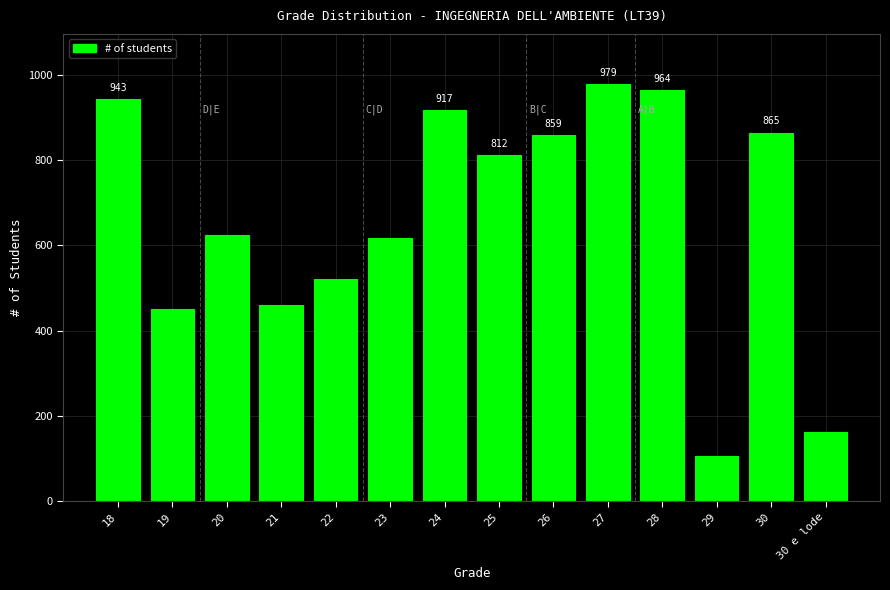

Reading left to right, transcribe all the data shown in this chart.

18=943	19=451	20=624	21=459	22=521	23=617	24=917	25=812	26=859	27=979	28=964	29=105	30=865	30 e lode=163